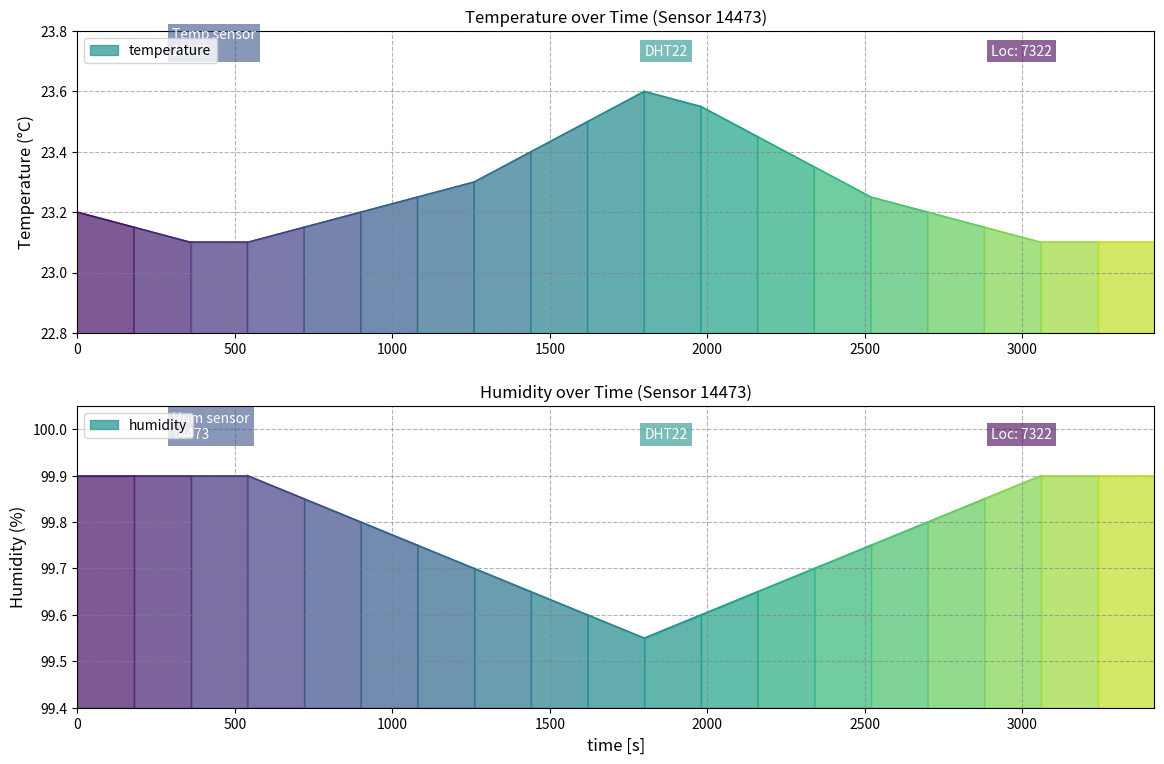

Which series changed the most between 0 and 500?

temperature